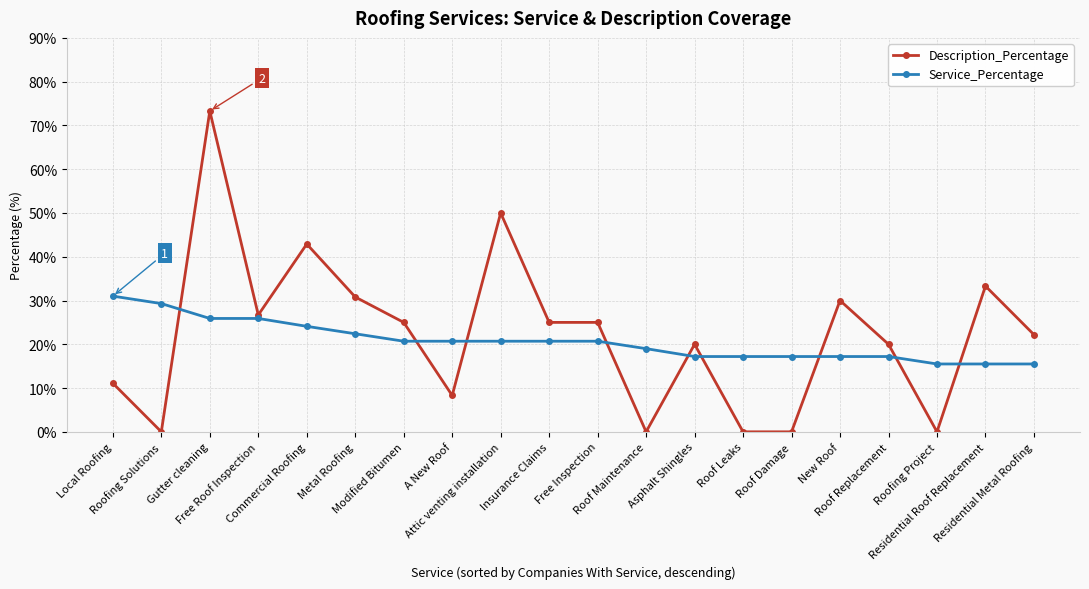

Is it true that Description_Percentage equals 4.4 at Asphalt Shingles?

False